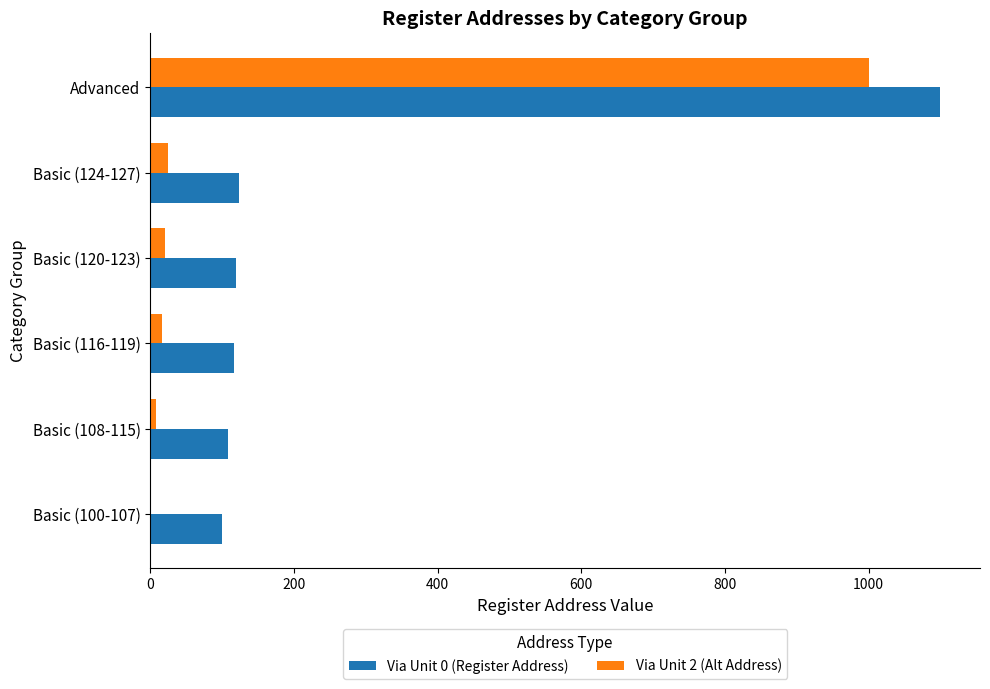

Which label corresponds to the largest value in the chart?

Advanced